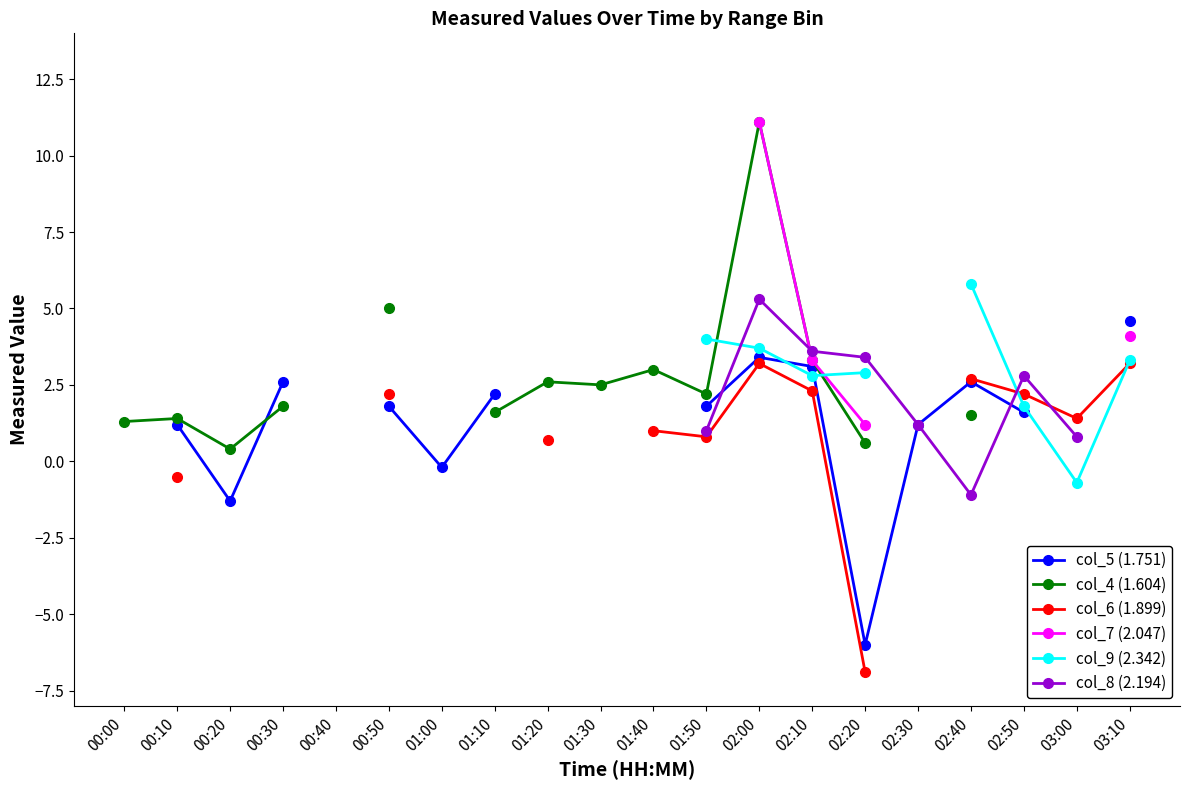

How many interior local valleys does the col_4 (1.604) series have?

3